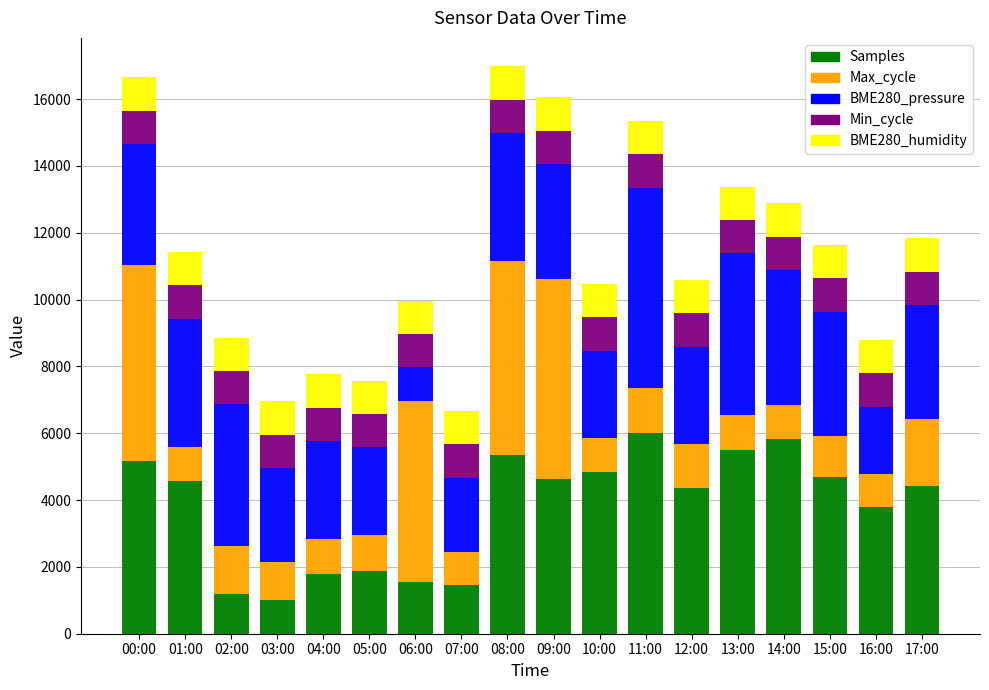

What is the difference between the maximum and minimum values in the Samples series?

5000.0